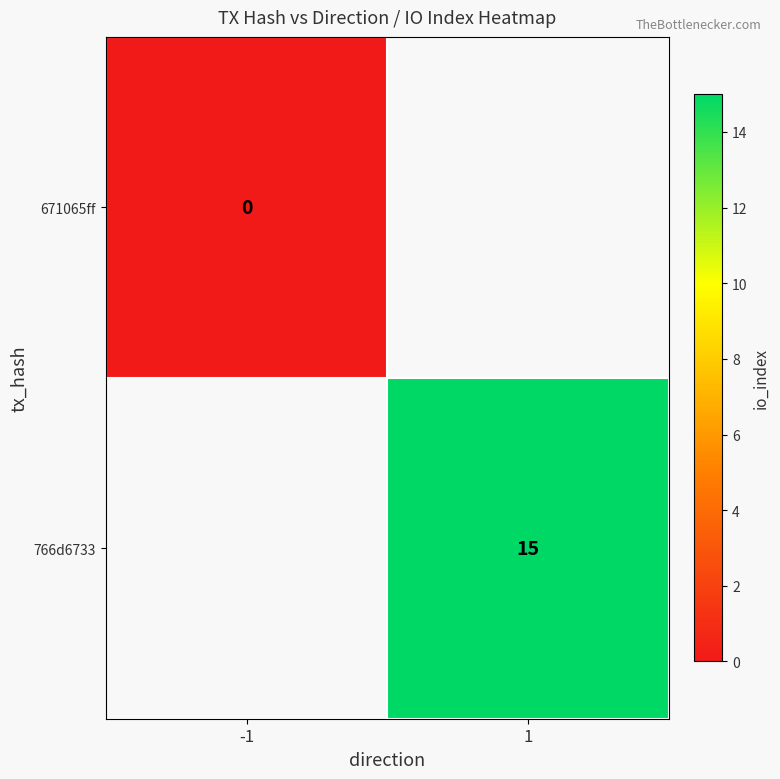

The 766d6733 series shows 15 at 1. True or false?

True